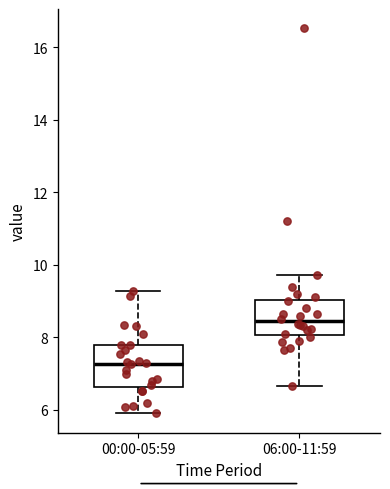

Reading left to right, read every box against the y-axis: the position of its median line, the range the box covers, and the ends of its whiskers. The values are not printed on the chart, so give them approximately, as read against the axis.

00:00-05:59: median 7.2, box 6.6 to 7.8, whiskers 6.0 to 9.2
06:00-11:59: median 8.4, box 8.0 to 9.0, whiskers 6.6 to 9.8